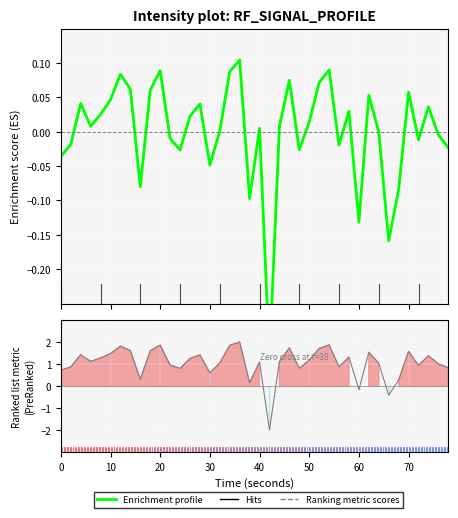

True or false: Enrichment profile has more than 0 interior local peaks.

True